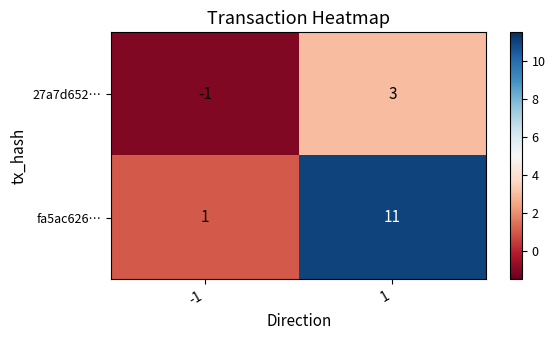

What is the approximate value of fa5ac626… at 1, to the nearest 10?

10